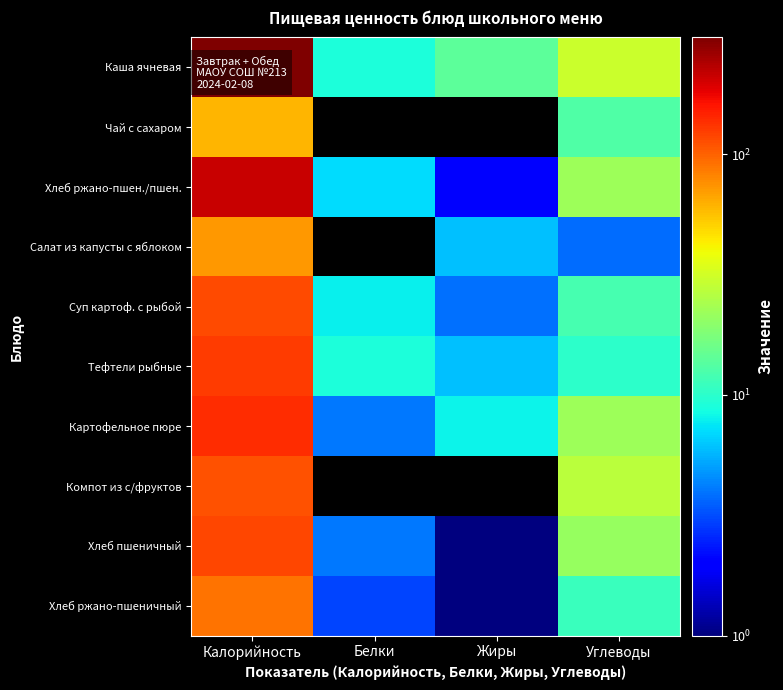

Which label corresponds to the largest value in the chart?

Калорийность